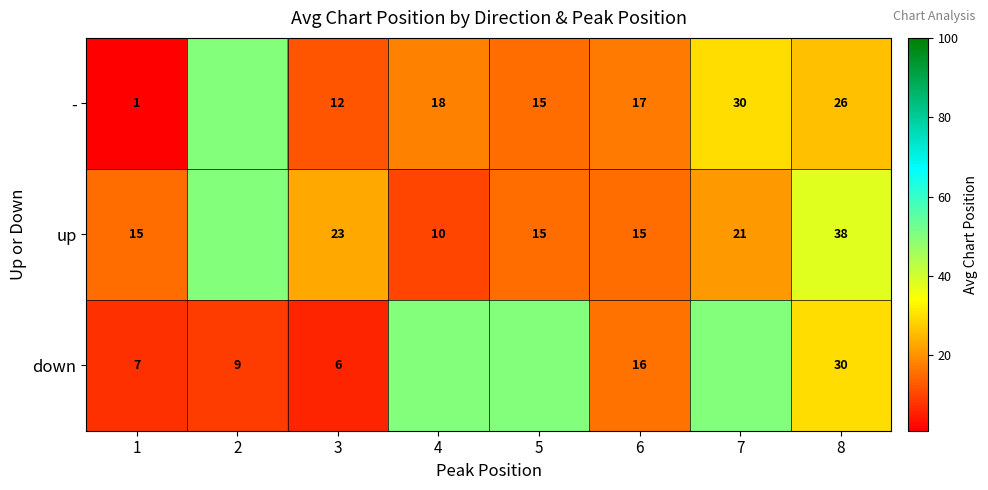

Count the number of categories in the chart.

8